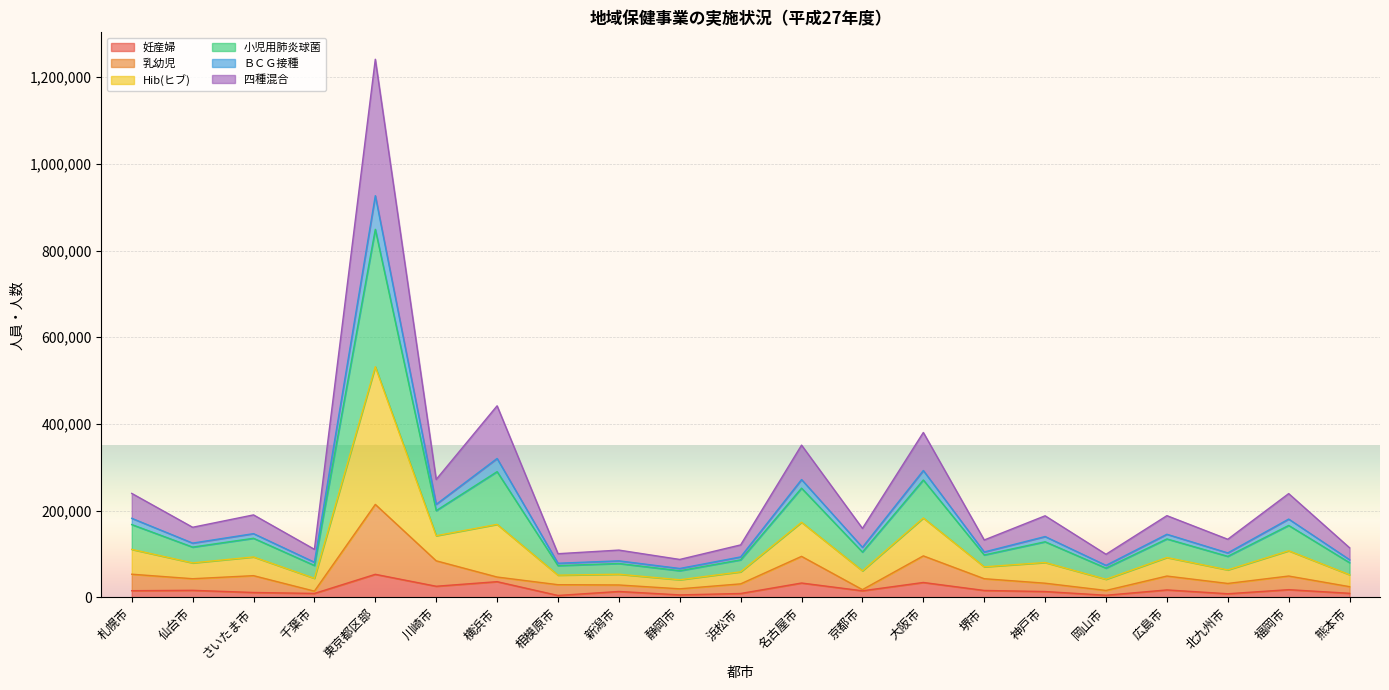

Between 東京都区部 and 北九州市, which series saw the biggest shift?

Hib(ヒブ)